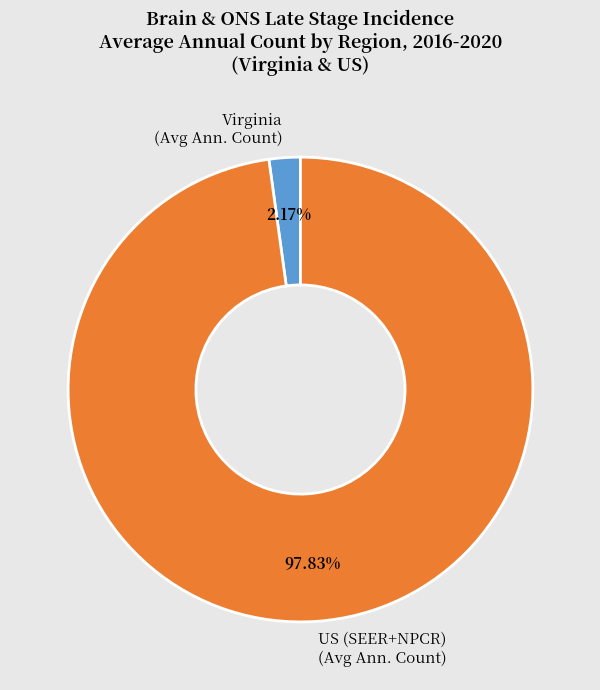

Which category has the biggest portion of the pie?

US (SEER+NPCR) (Avg Ann. Count)